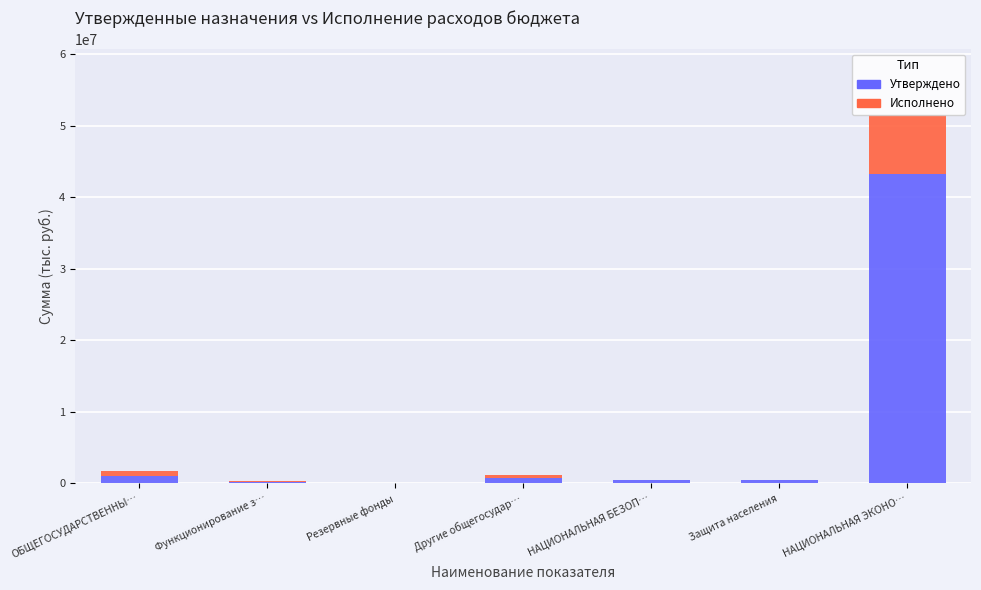

At which category is the sum across all series the highest?

НАЦИОНАЛЬНАЯ ЭКОНО…